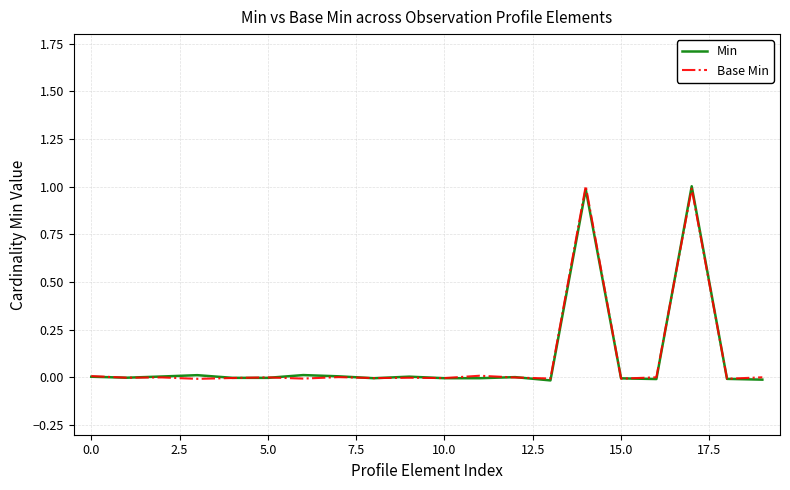

What is the greatest value displayed?

1.0